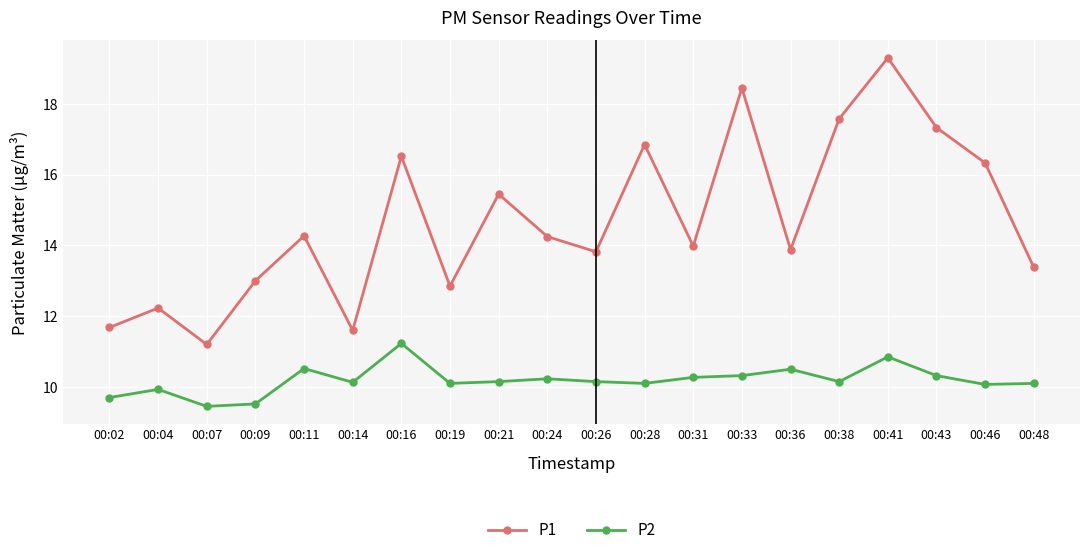

List the series in order of their overall mean, highest first.

P1, P2